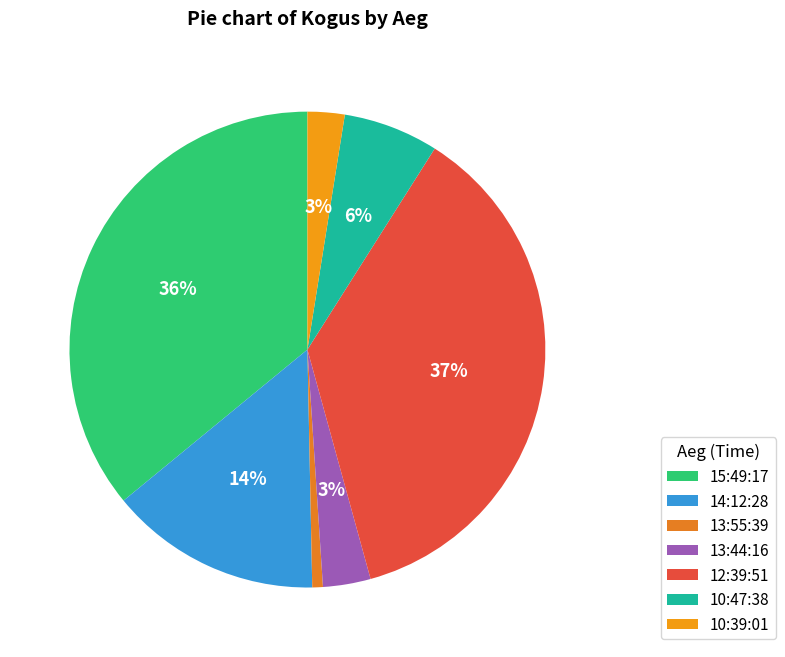

Which slice is the largest?

12:39:51